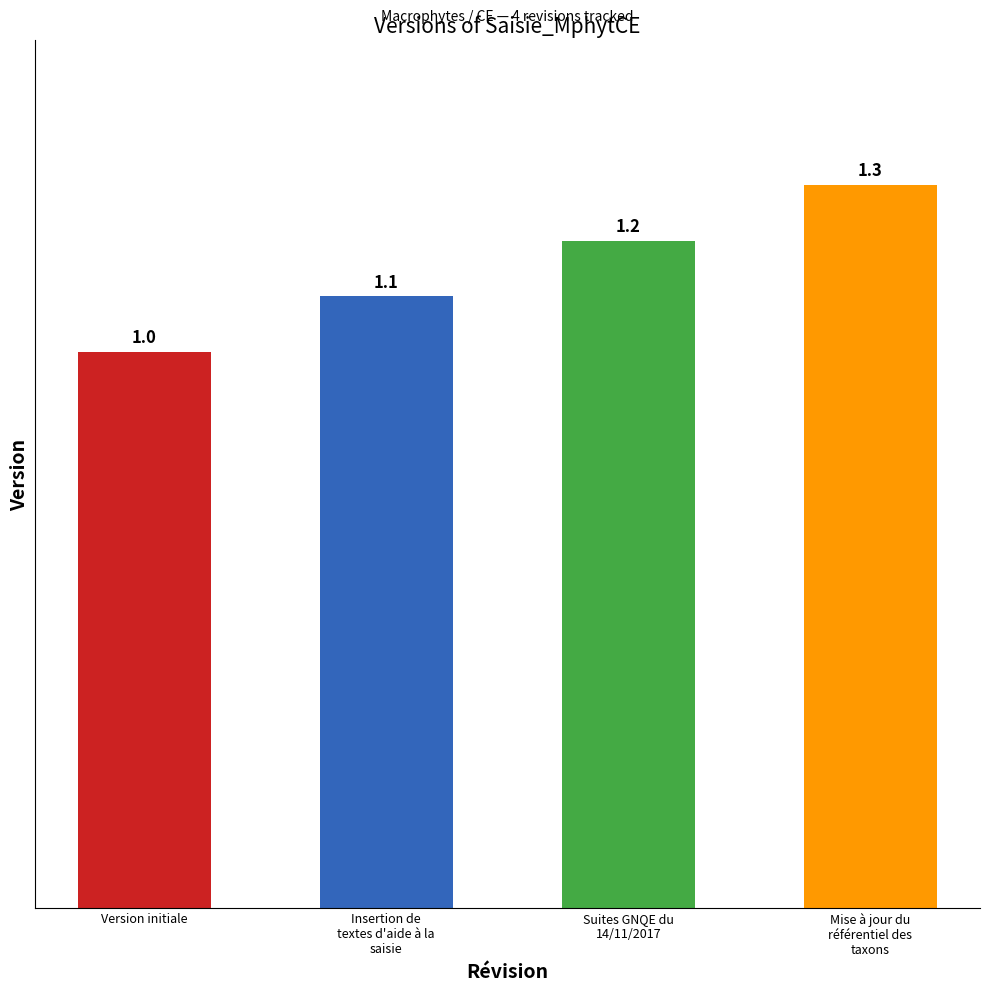

List the labels in order of value, smallest first.

Version initiale, Insertion de
textes d'aide à la
saisie, Suites GNQE du
14/11/2017, Mise à jour du
référentiel des
taxons